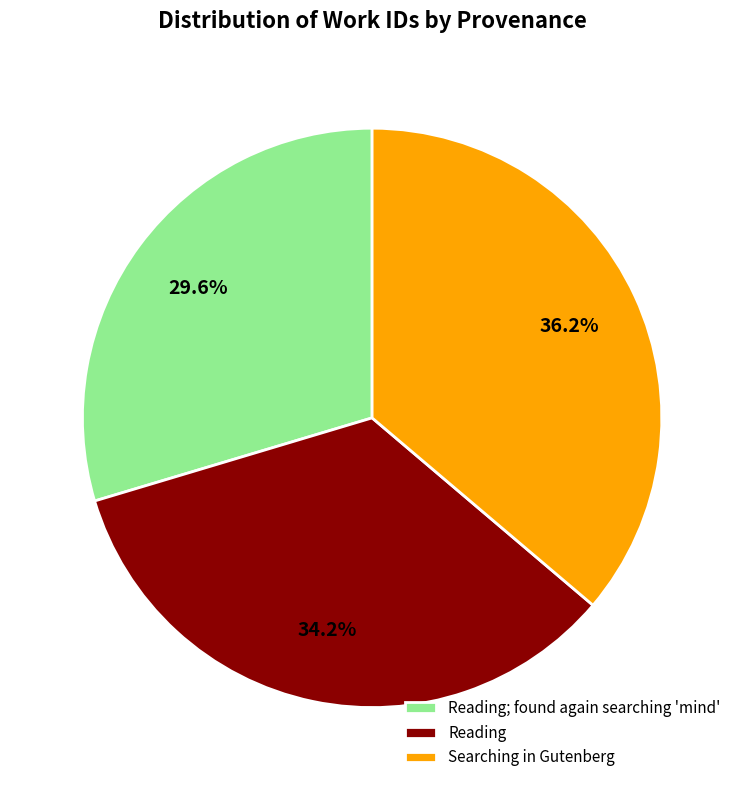

Approximately how many times larger is the value at Searching in Gutenberg compared to Reading; found again searching 'mind'?

1.2